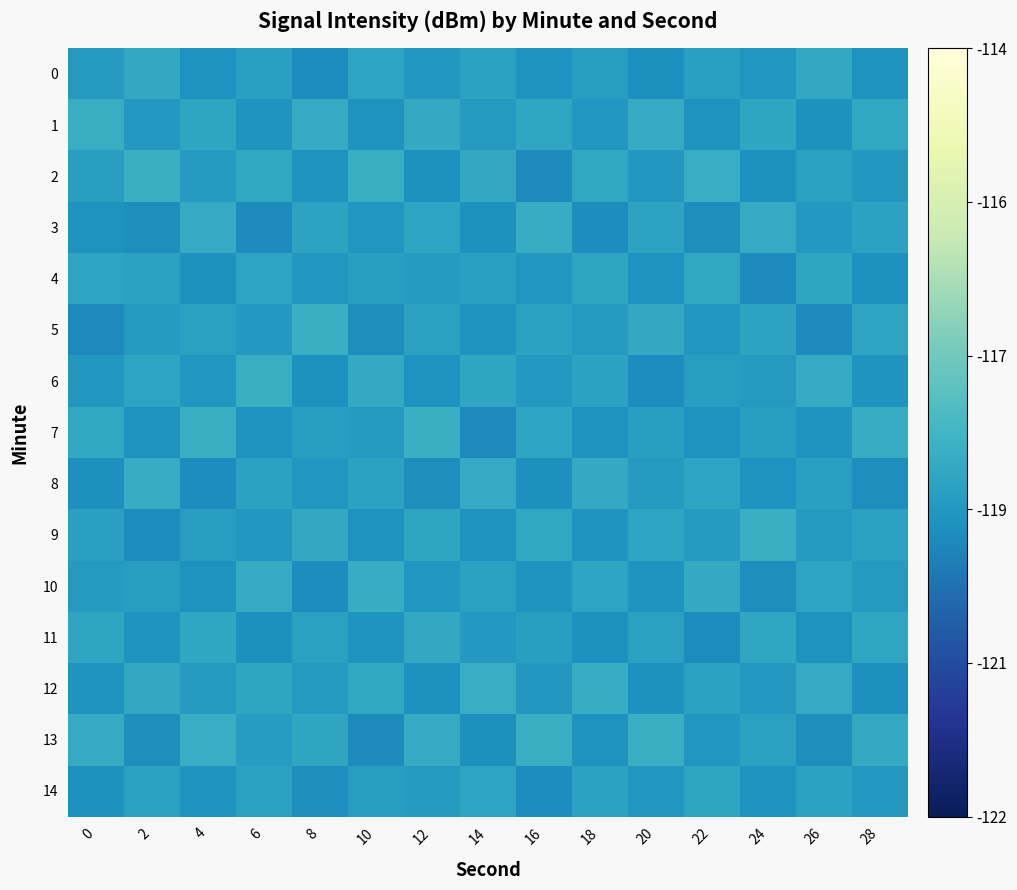

Count the number of categories in the chart.

15